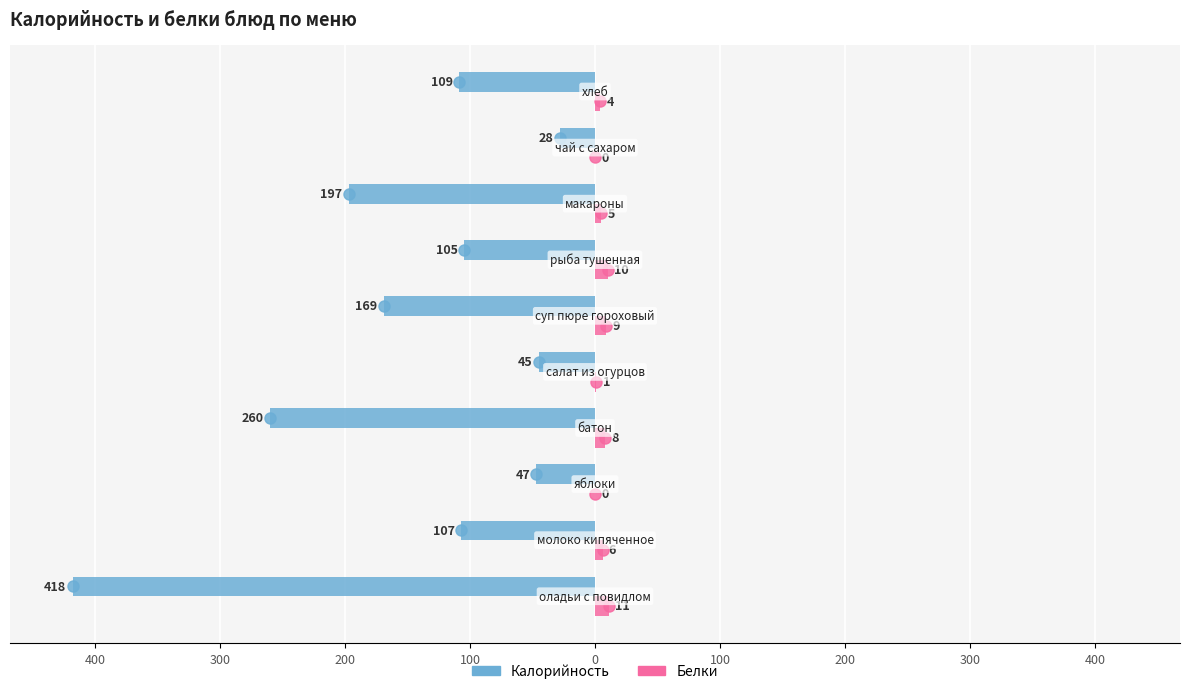

What are all the series names shown in the legend?

Калорийность, Белки